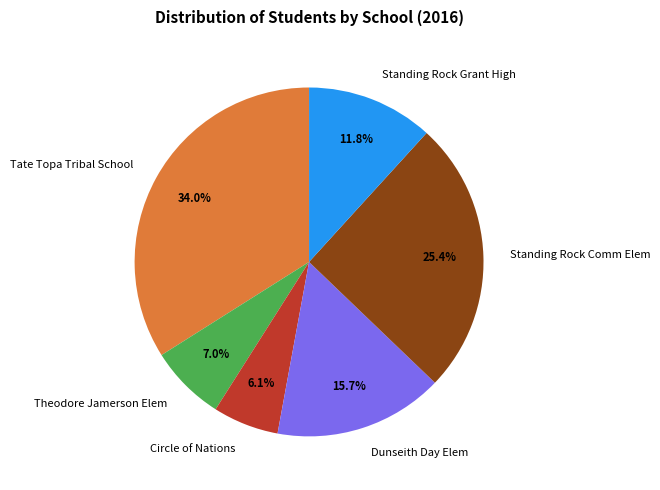

Which has a higher value, Standing Rock Grant High or Theodore Jamerson Elem?

Standing Rock Grant High